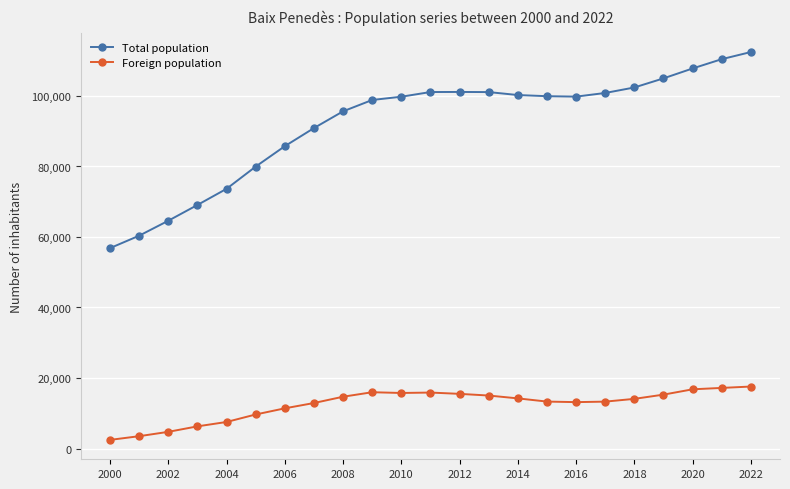

Is this an area chart (filled region under the line)?

No